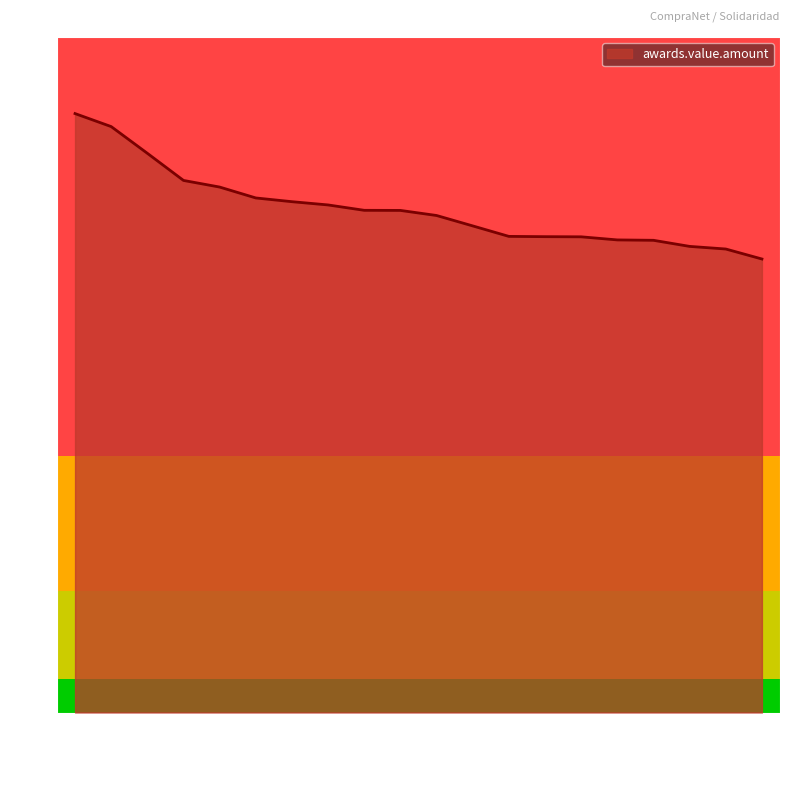

Is this an area chart (filled region under the line)?

Yes